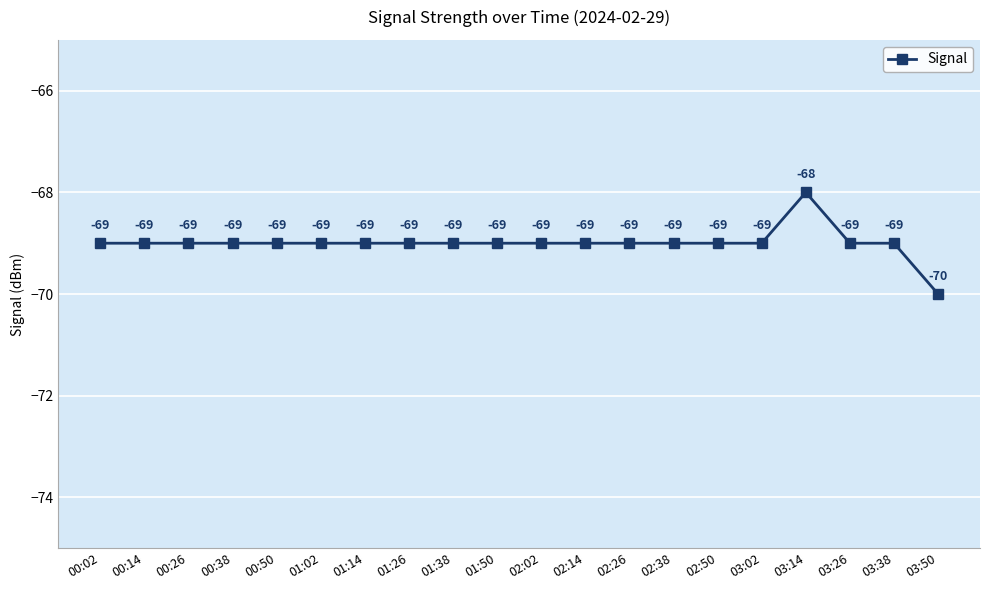

What is the change in value from 01:26 to 03:50?

-1